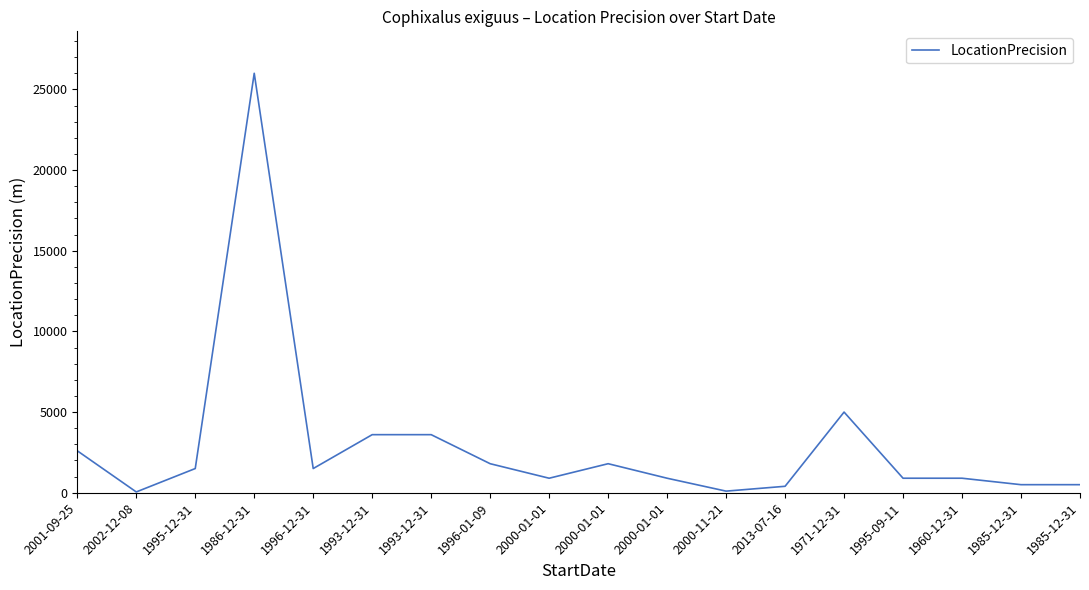

Is this an area chart (filled region under the line)?

No